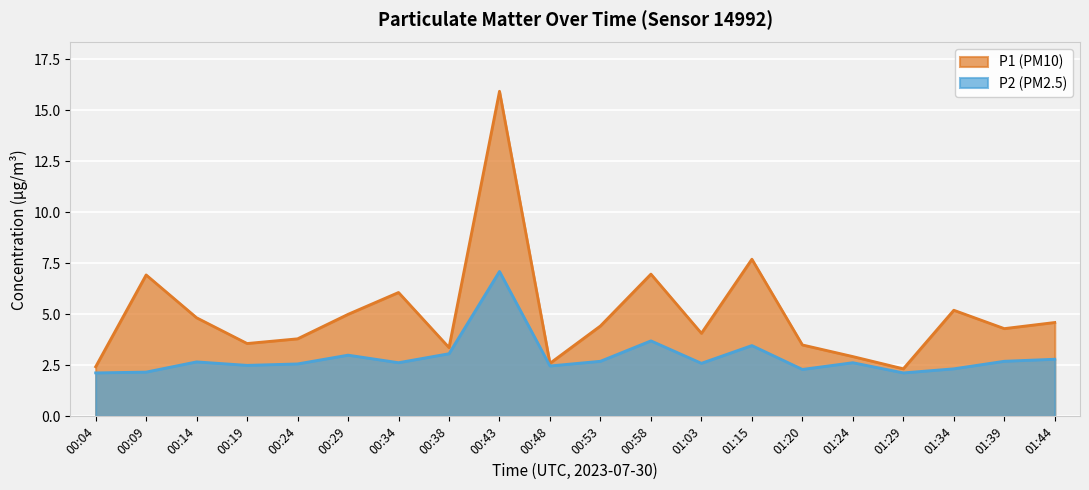

What are all the series names shown in the legend?

P1 (PM10), P2 (PM2.5)